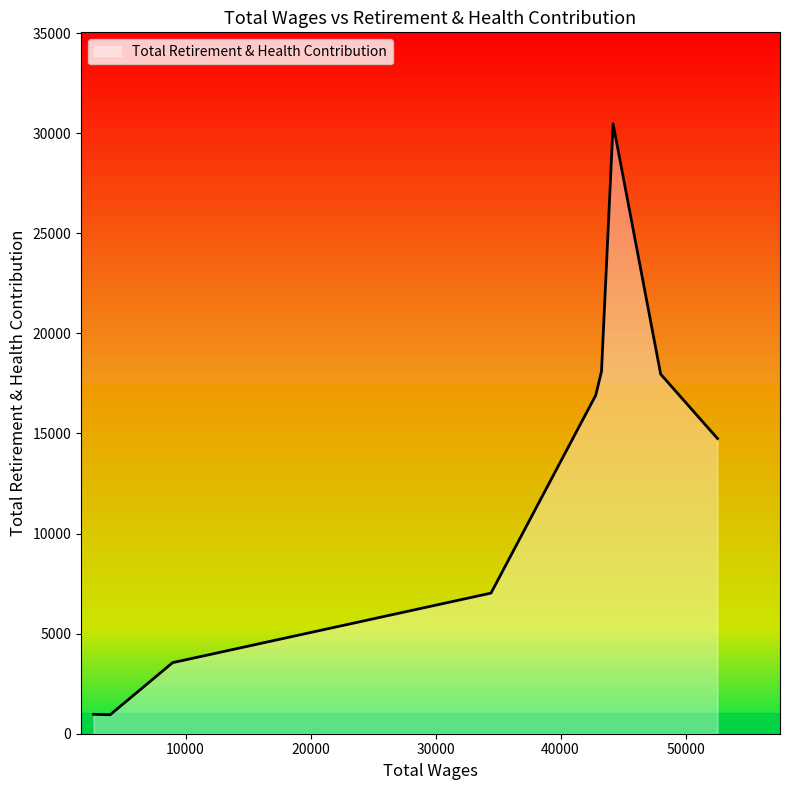

What is the maximum value shown in the chart?

30468